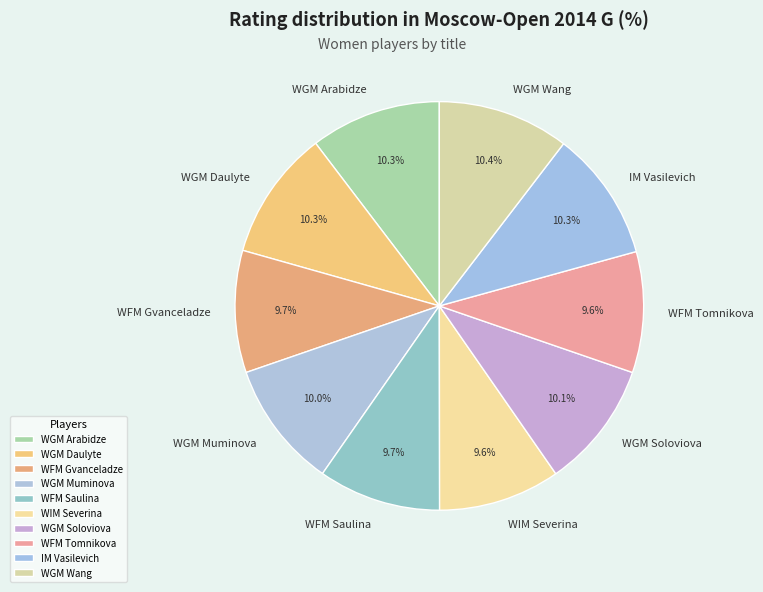

Does WGM Daulyte represent more than half of the total?

No